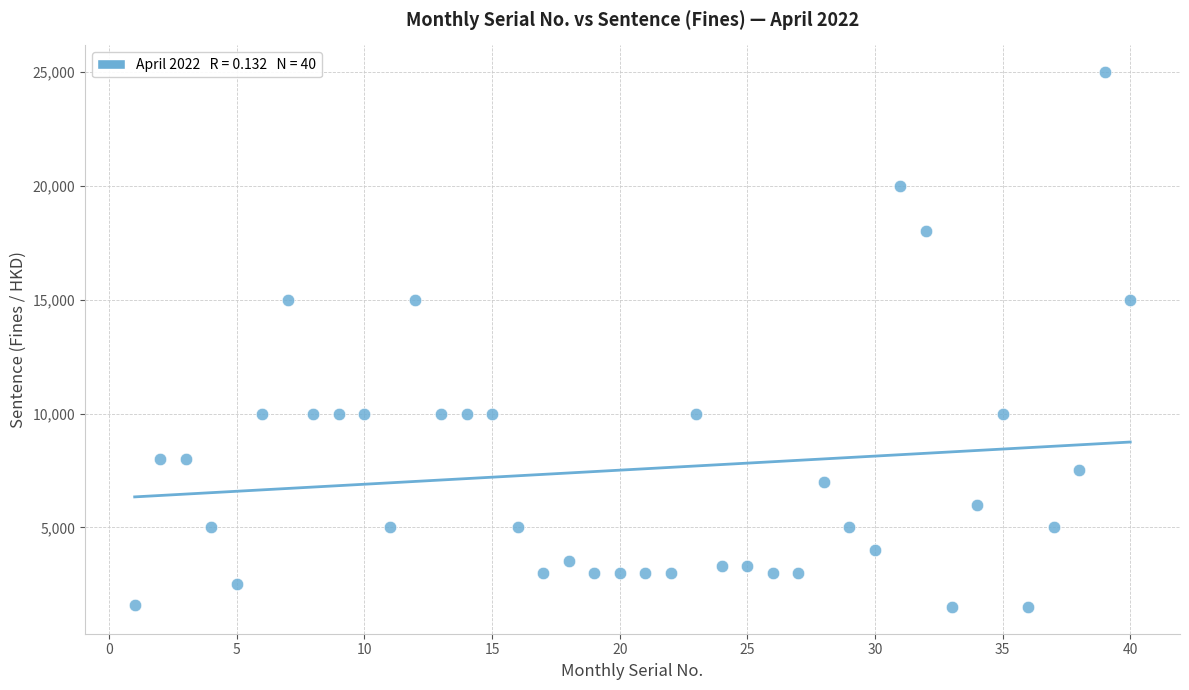

What is the range of Y values (max minus min)?

23500